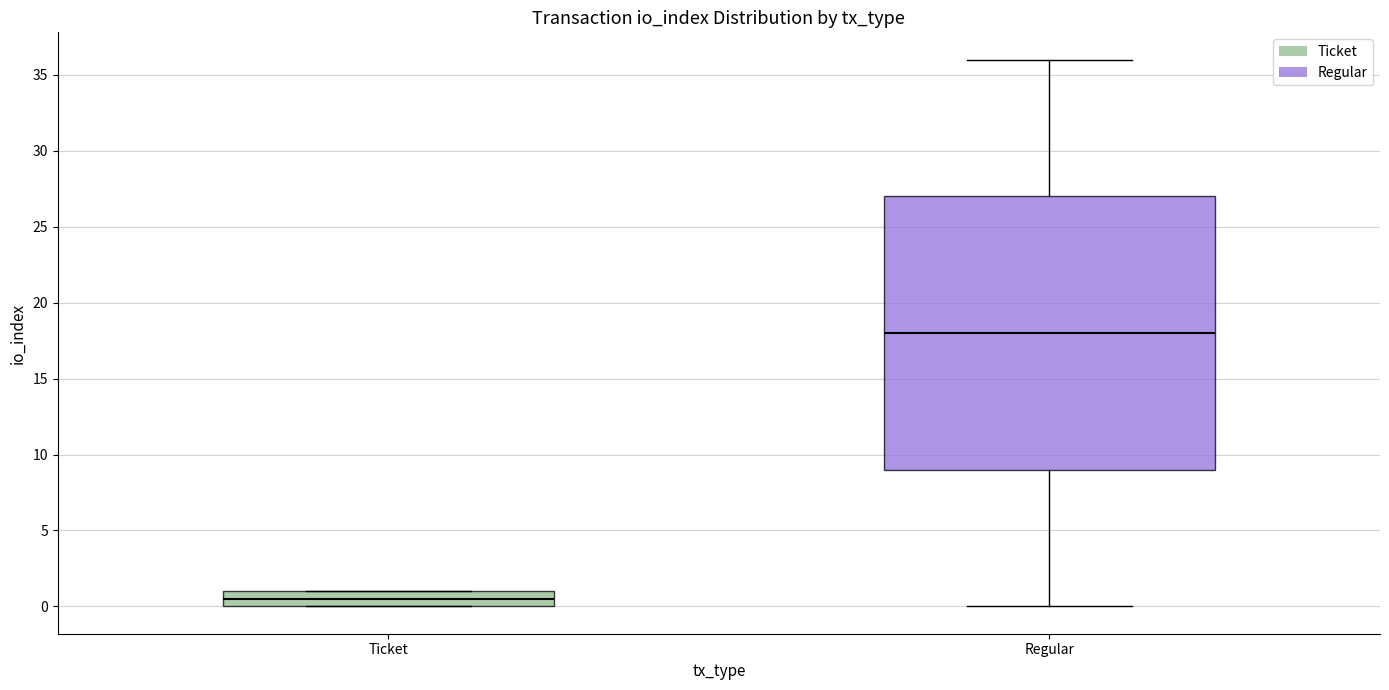

Which box is the tallest, from its lower edge to its upper edge?

Regular